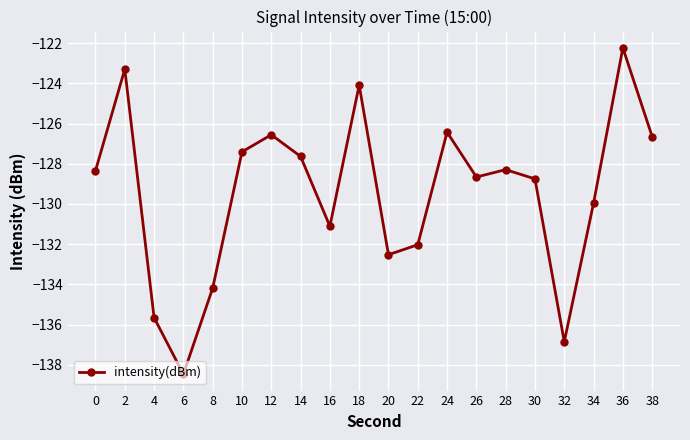

Where is the first local minimum?

6